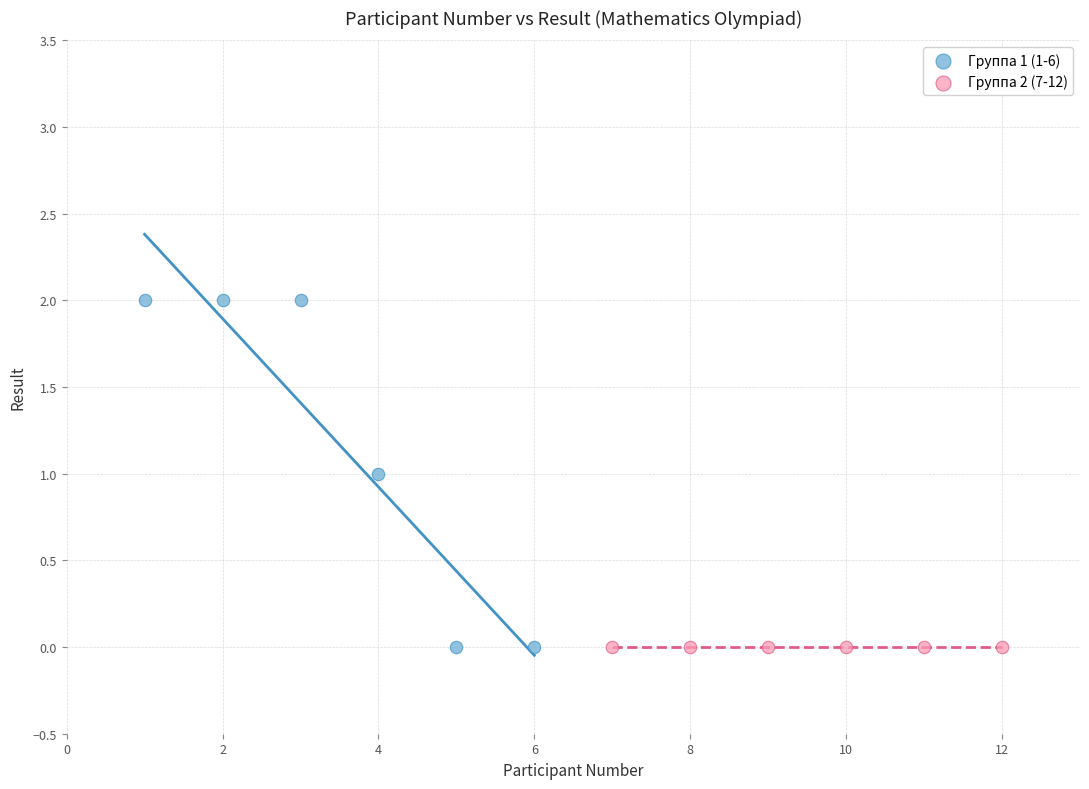

Which series reaches the maximum Y coordinate?

Группа 1 (1-6)